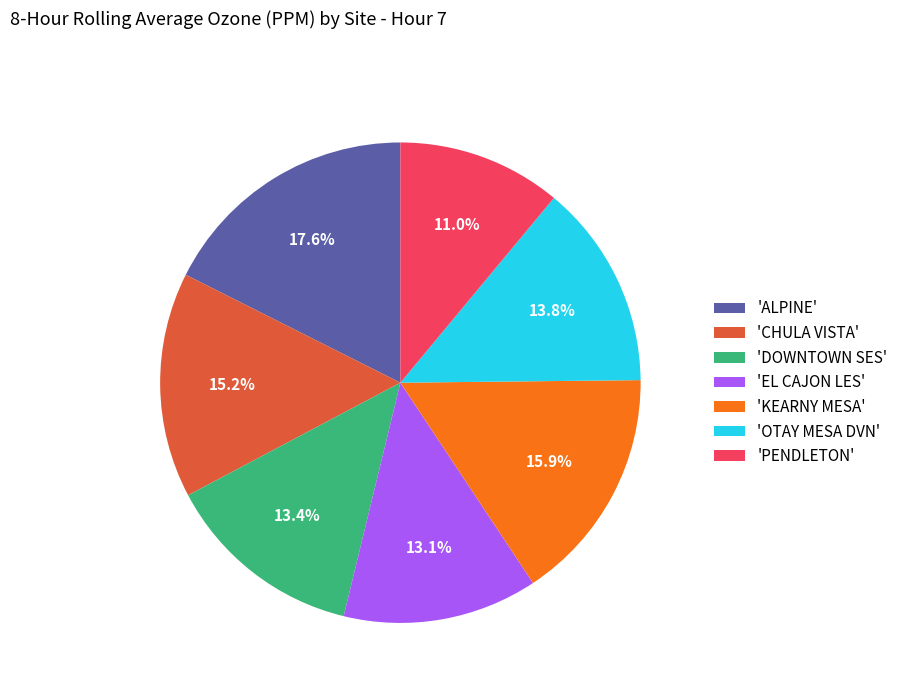

What portion of the pie excludes 'ALPINE'?

82.4%